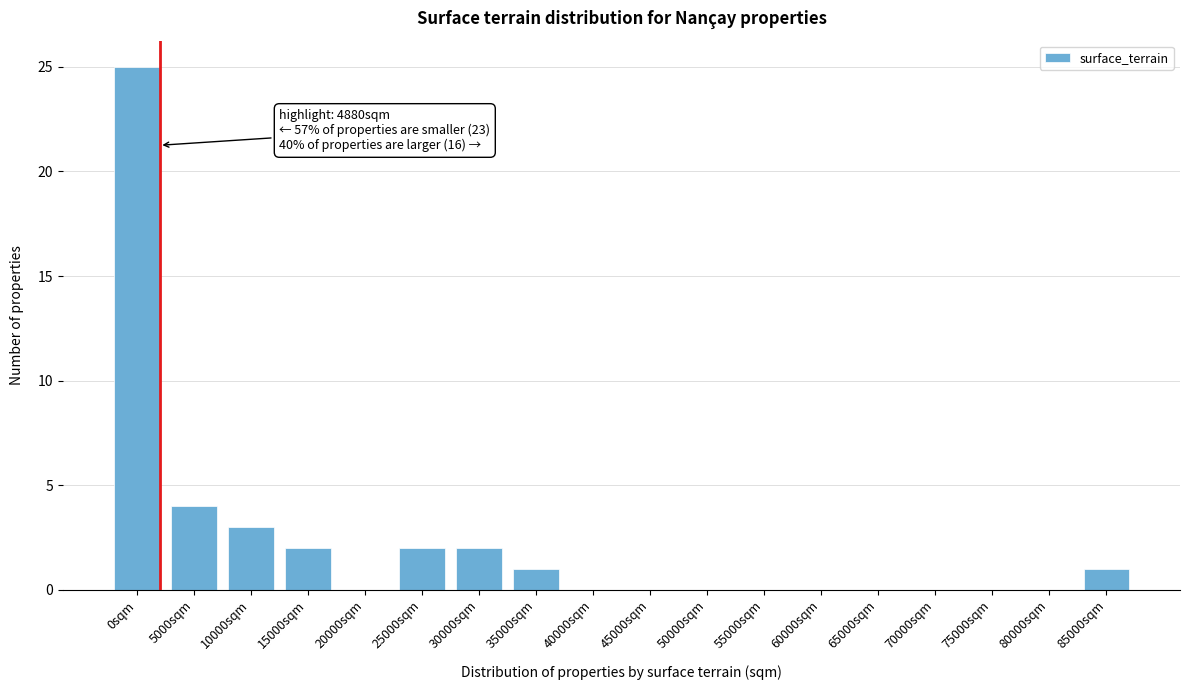

Reading right to left, extract all data points from this chart.

85000sqm=1	80000sqm=0	75000sqm=0	70000sqm=0	65000sqm=0	60000sqm=0	55000sqm=0	50000sqm=0	45000sqm=0	40000sqm=0	35000sqm=1	30000sqm=2	25000sqm=2	20000sqm=0	15000sqm=2	10000sqm=3	5000sqm=4	0sqm=25